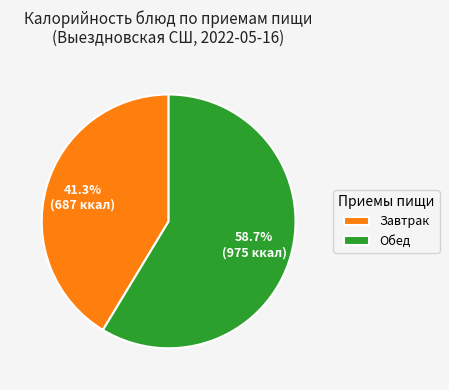

Count the number of slices in the pie.

2